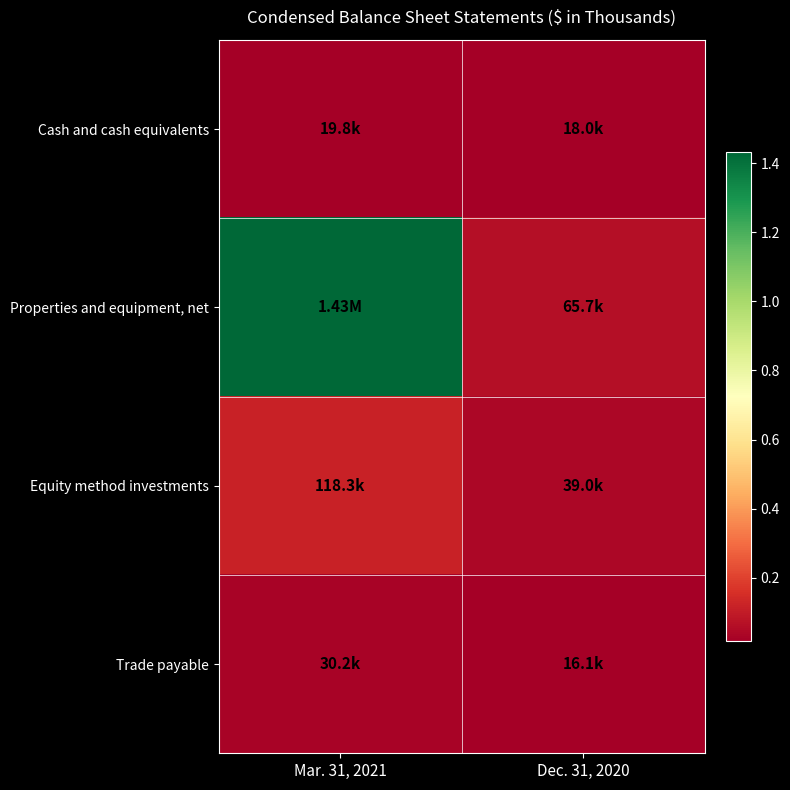

Reading left to right, extract all data points from this chart.

Cash and cash equivalents: Mar. 31, 2021=19753	Dec. 31, 2020=17967
Properties and equipment, net: Mar. 31, 2021=1432799	Dec. 31, 2020=65741
Equity method investments: Mar. 31, 2021=118265	Dec. 31, 2020=38964
Trade payable: Mar. 31, 2021=30169	Dec. 31, 2020=16063